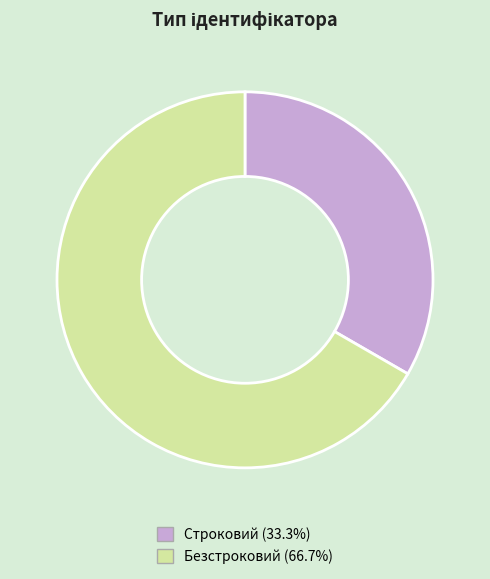

Which category accounts for the majority?

Безстроковий